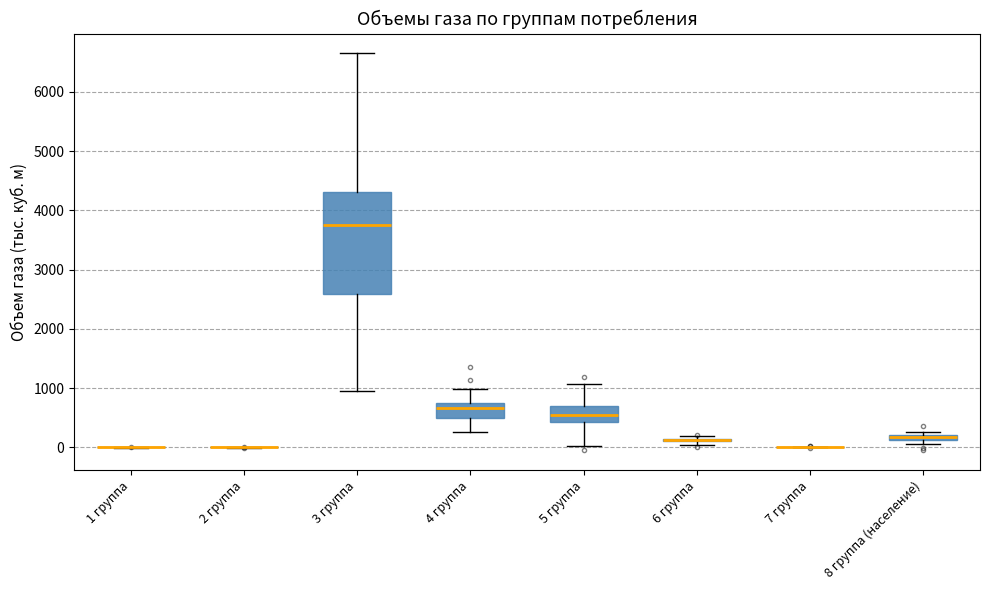

Comparing the boxes themselves (not the whiskers), which one is the tallest?

3 группа